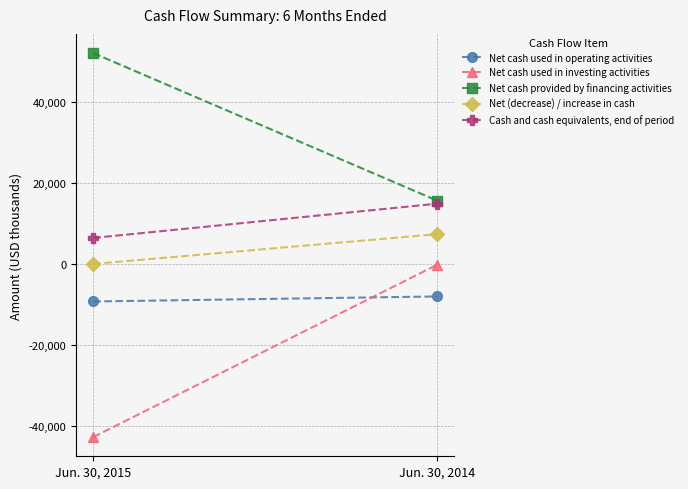

Count the Net cash used in investing activities values in the range -42815 to -229.

2